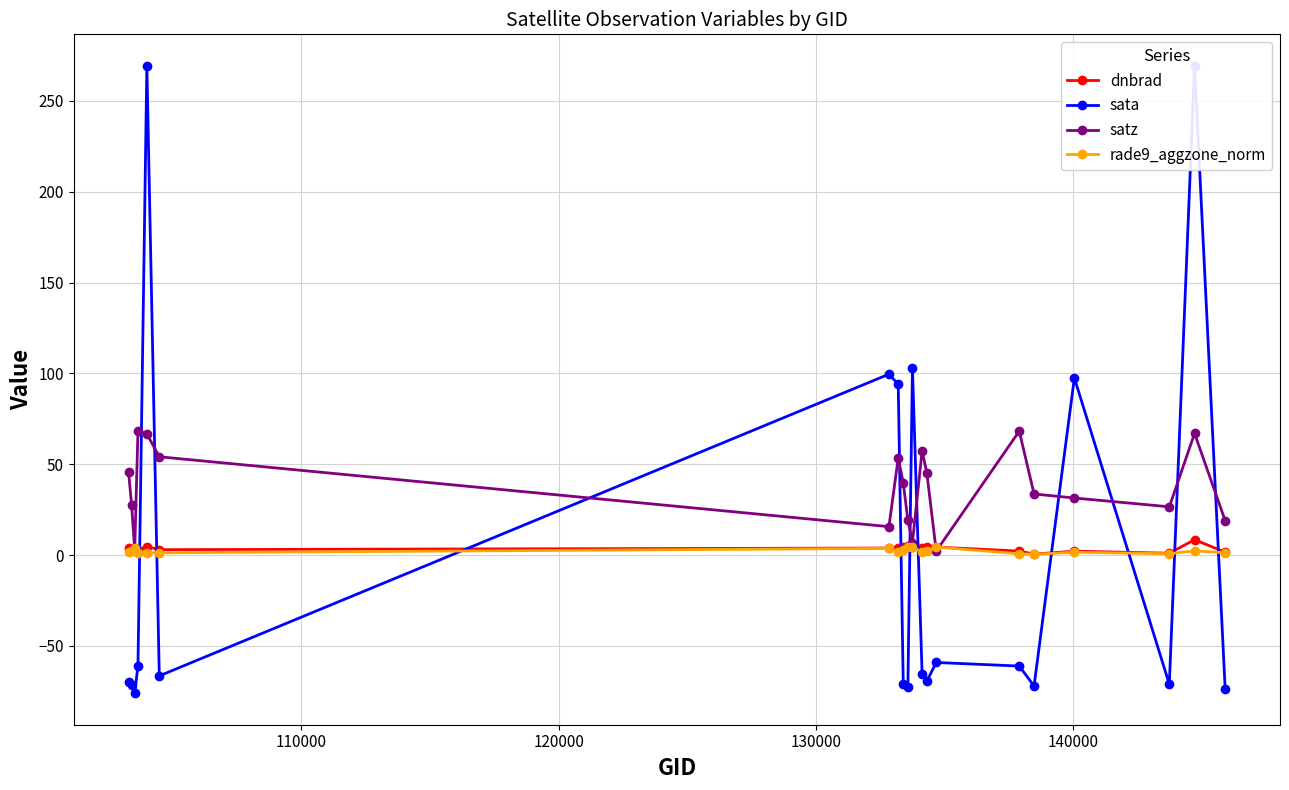

What is the maximum value for dnbrad?

8.4